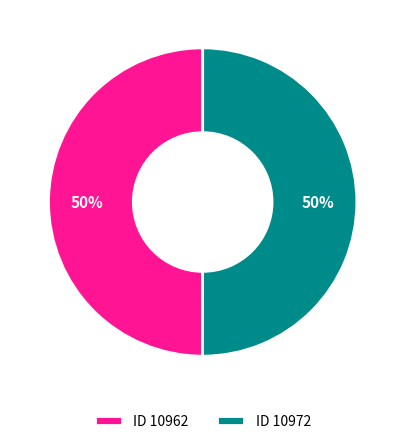

What percentage is the ID 10962 slice, to the nearest percent?

50%